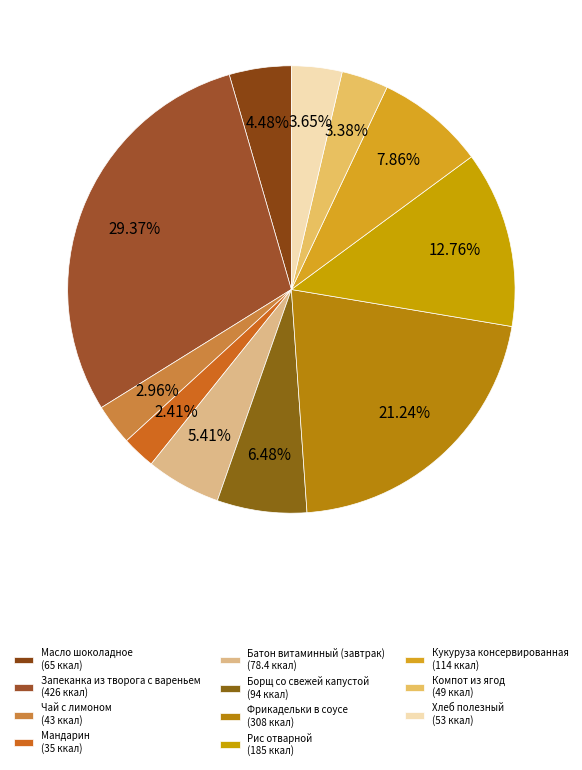

What is the smallest slice in the pie chart?

Мандарин